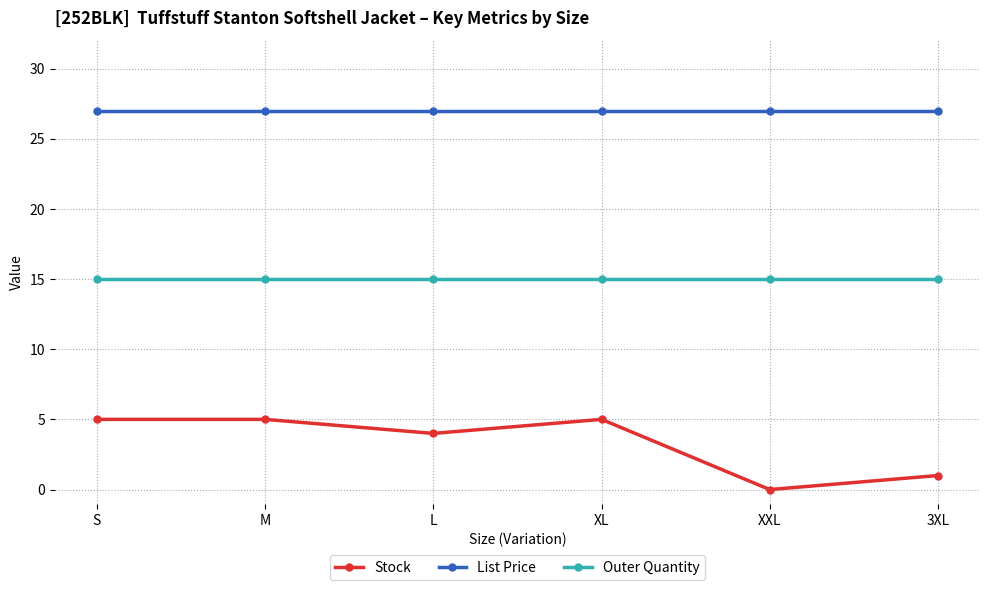

What position from the left is XL?

4